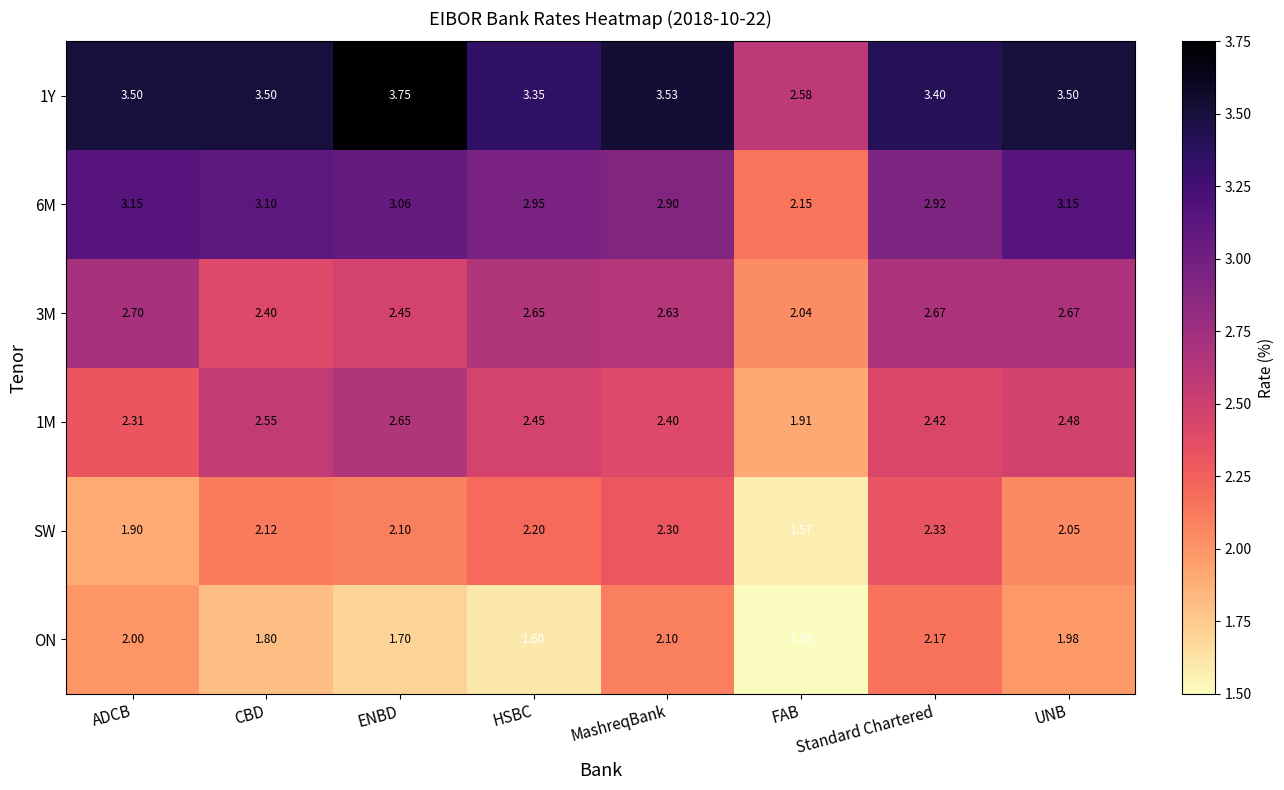

At which category is the sum across all series the highest?

Standard Chartered